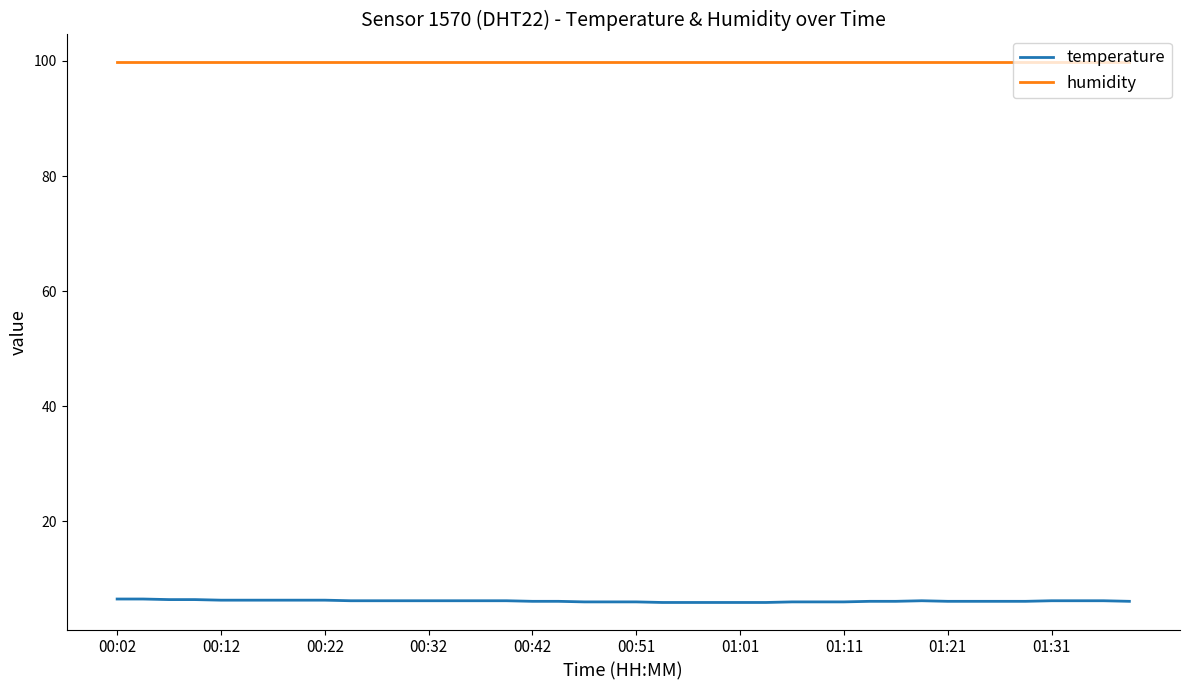

What are all the series names shown in the legend?

temperature, humidity